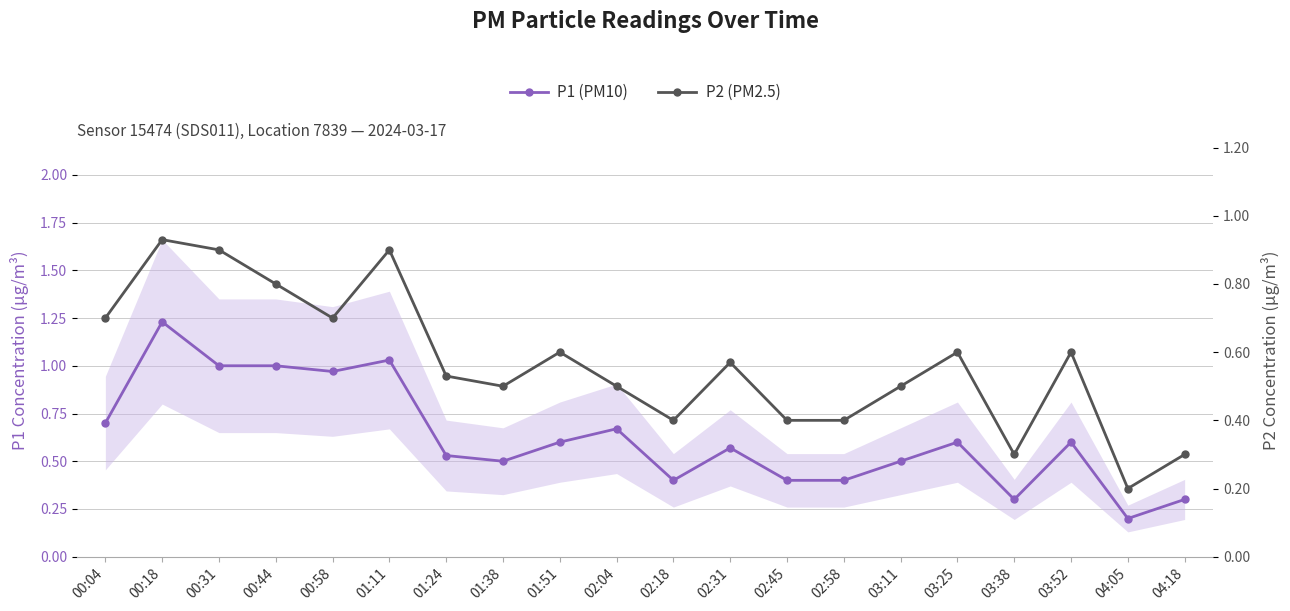

What is the sum of all P2 (PM2.5) values?

11.3